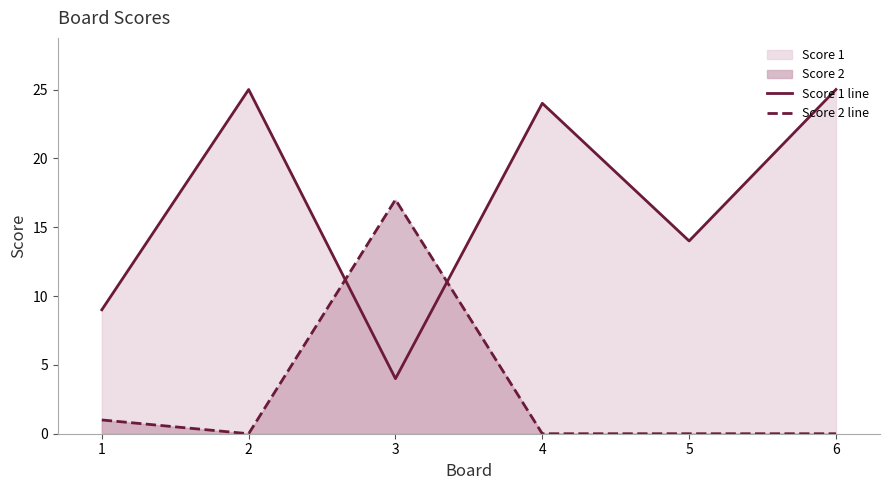

Does the chart have visible grid lines?

No